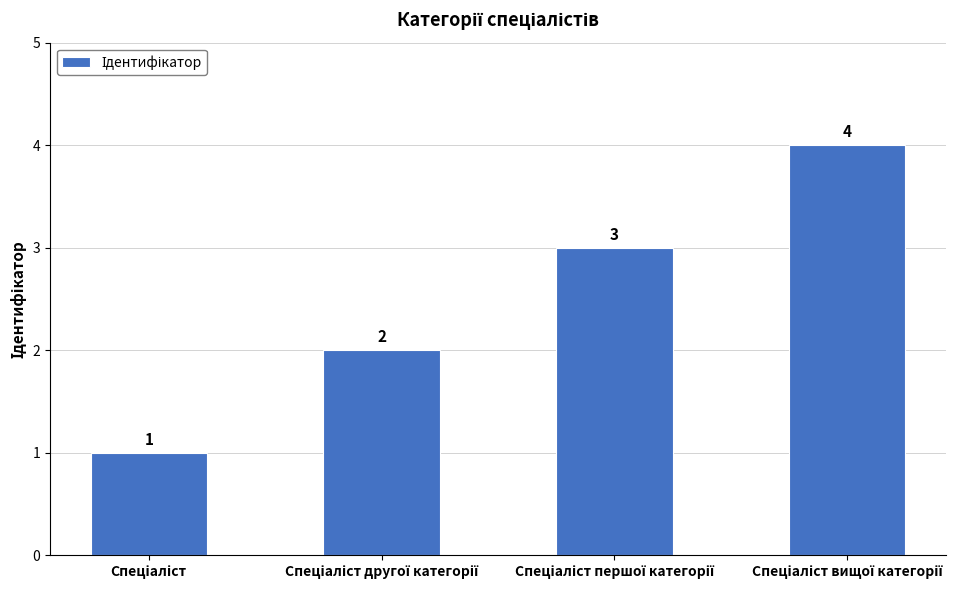

How many values are between 2 and 4?

3